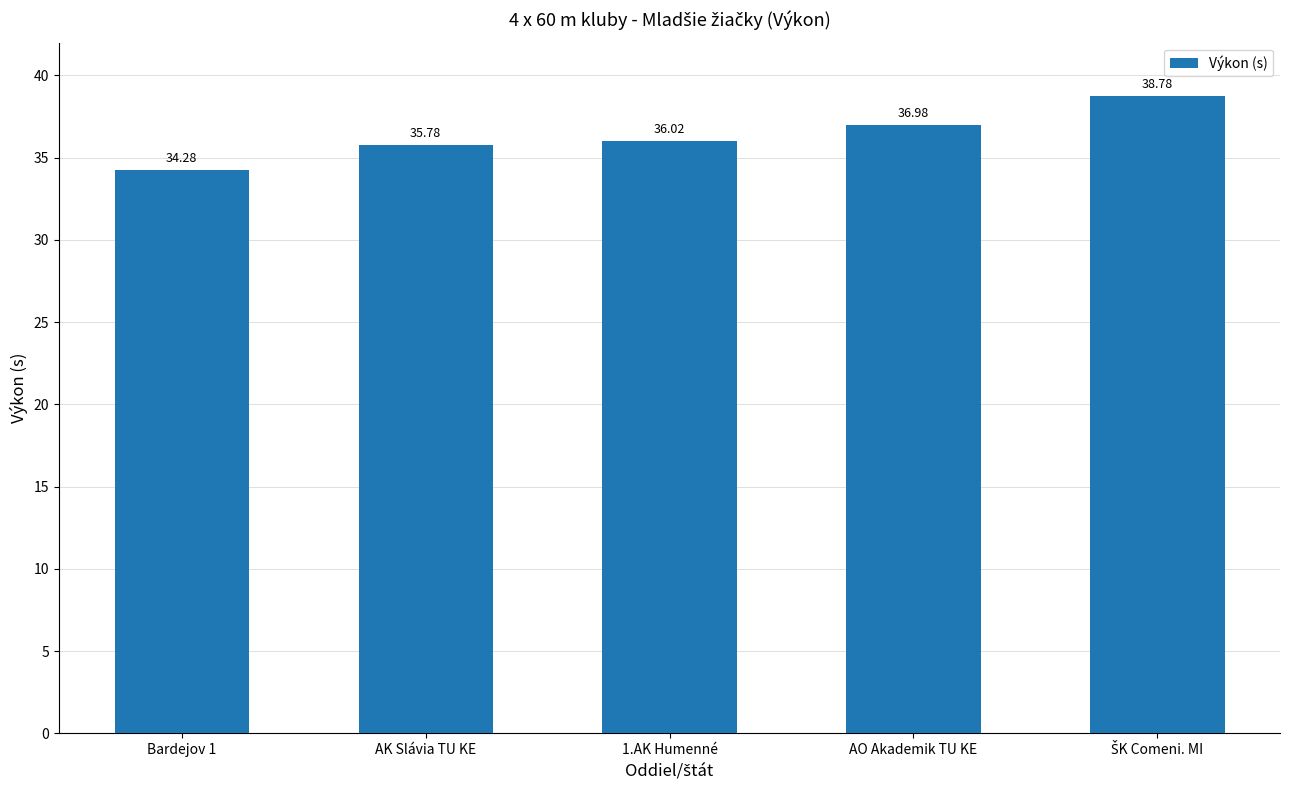

What is the sum of the values at AO Akademik TU KE and 1.AK Humenné?

73.0